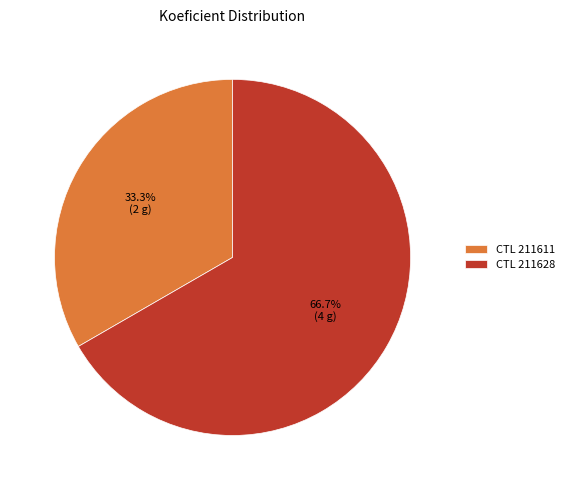

What is the majority slice?

CTL 211628